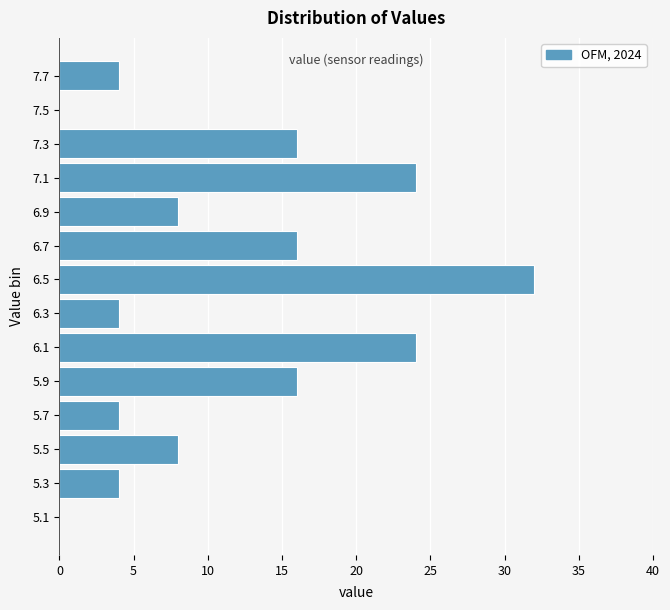

What is the length of the bar covering 6.8 to 7.0 on the y-axis? The values are not printed on the chart, so give them approximately, as read against the axis.

8